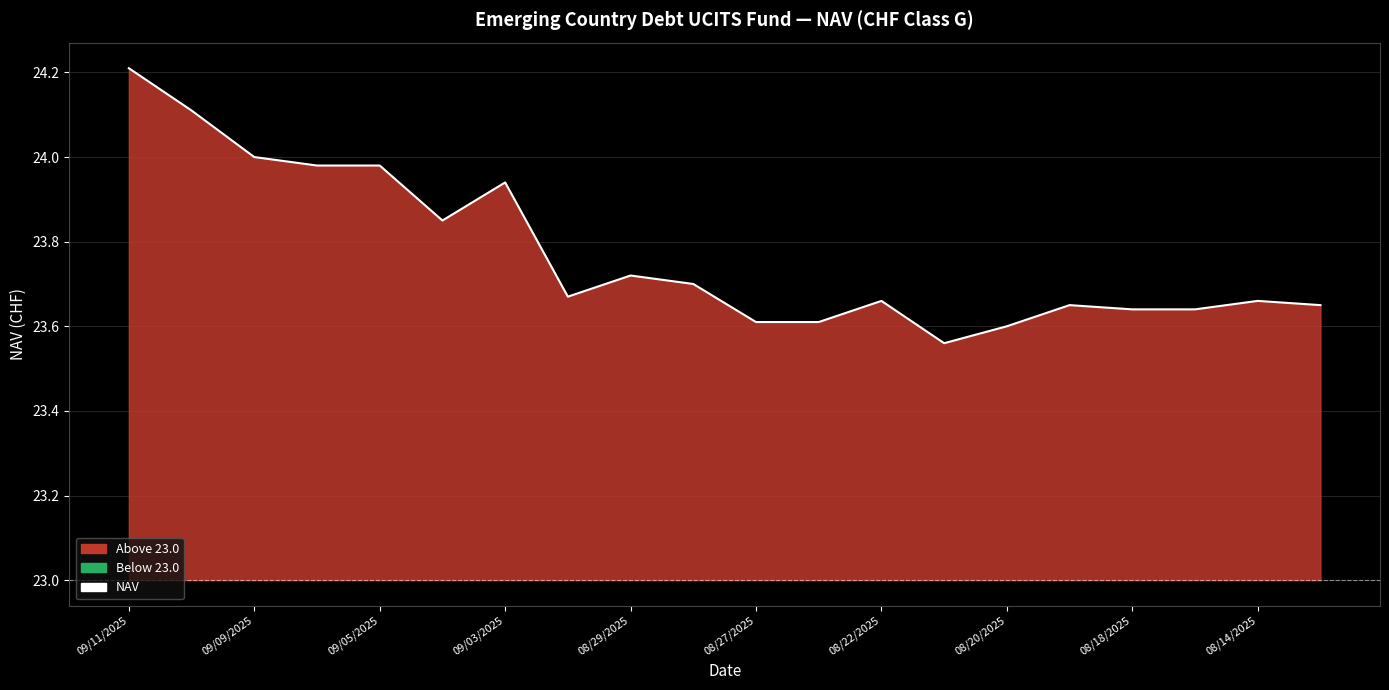

What is the difference between the maximum and minimum values?

0.7